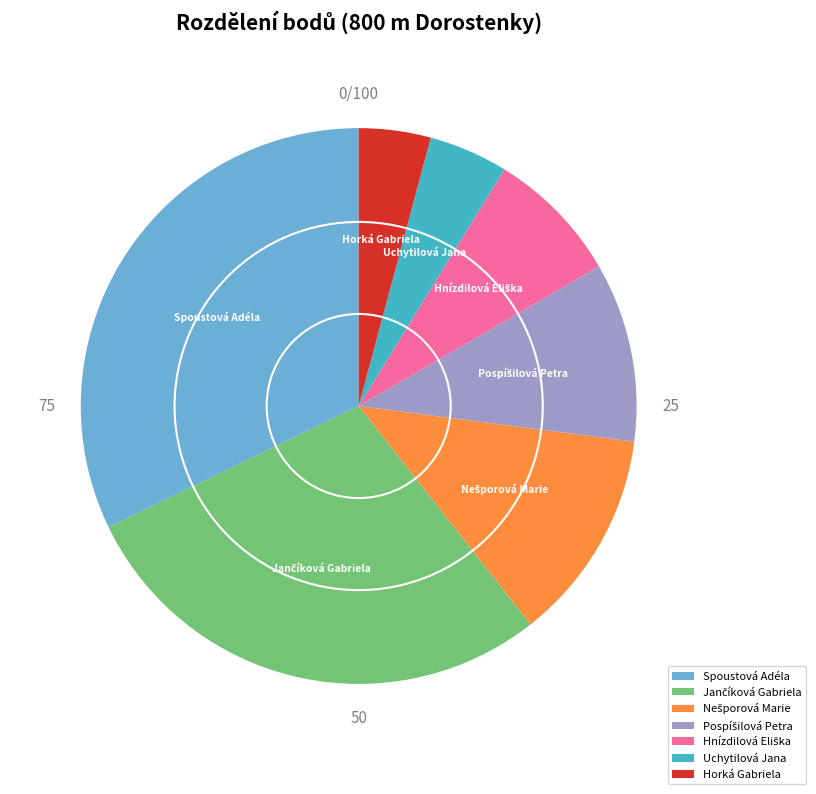

Which slice is the largest?

Spoustová Adéla